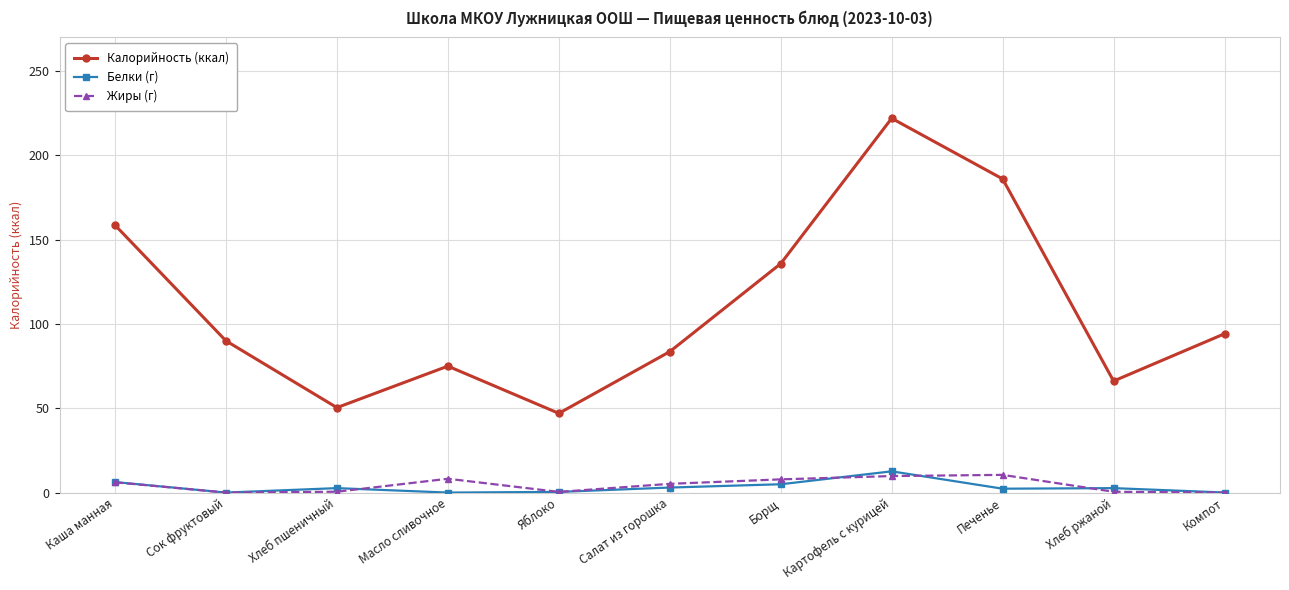

At which category does Белки (г) reach its first local valley?

Сок фруктовый